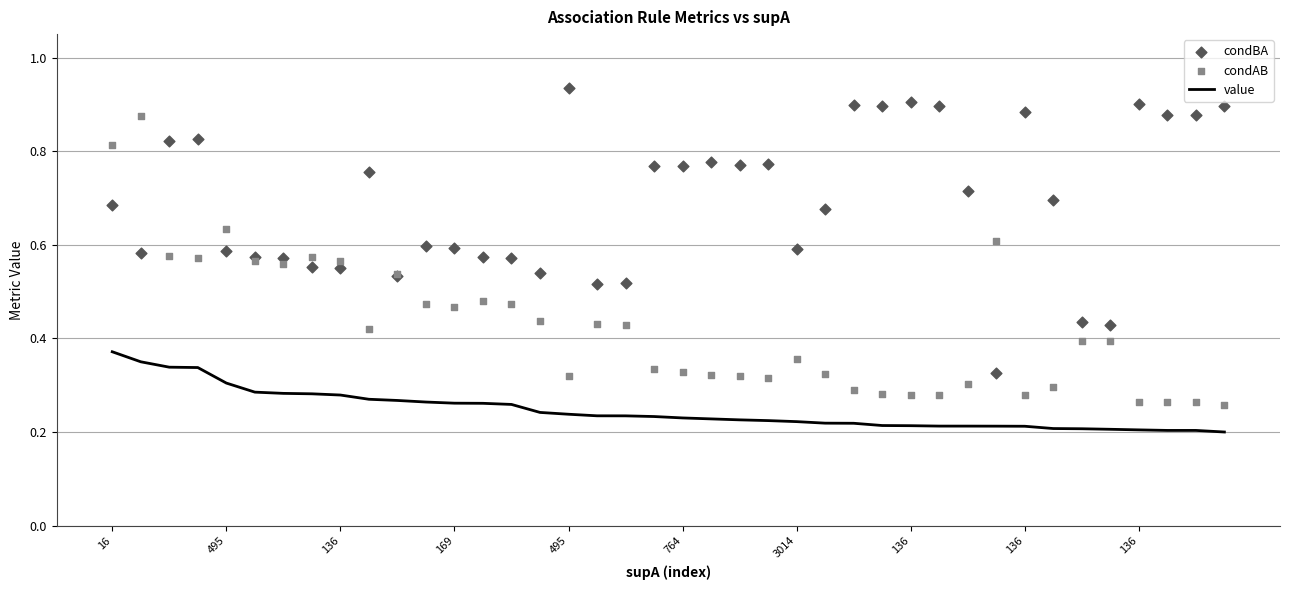

Is the value of condAB at 30 greater than the value of value at 33?

Yes